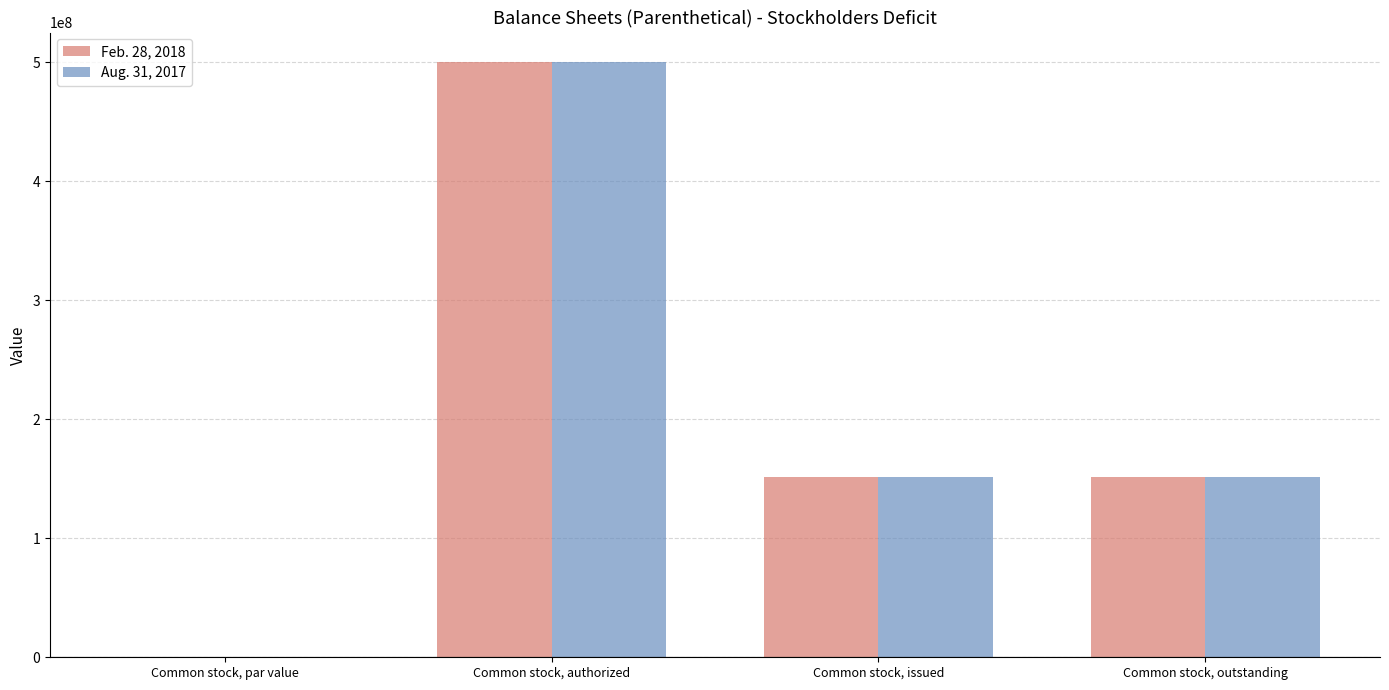

What is the greatest value displayed?

500000000.0